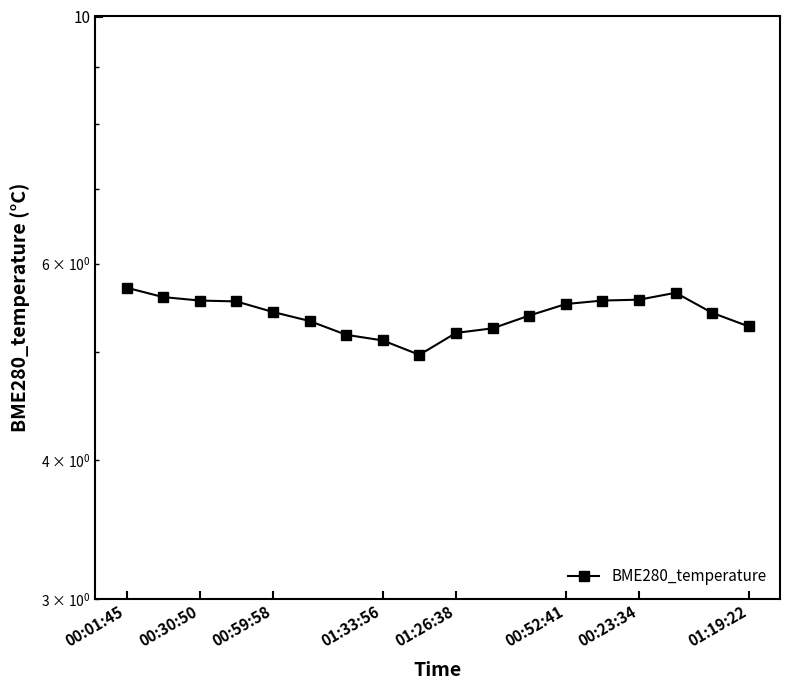

How many values are below 5?

1